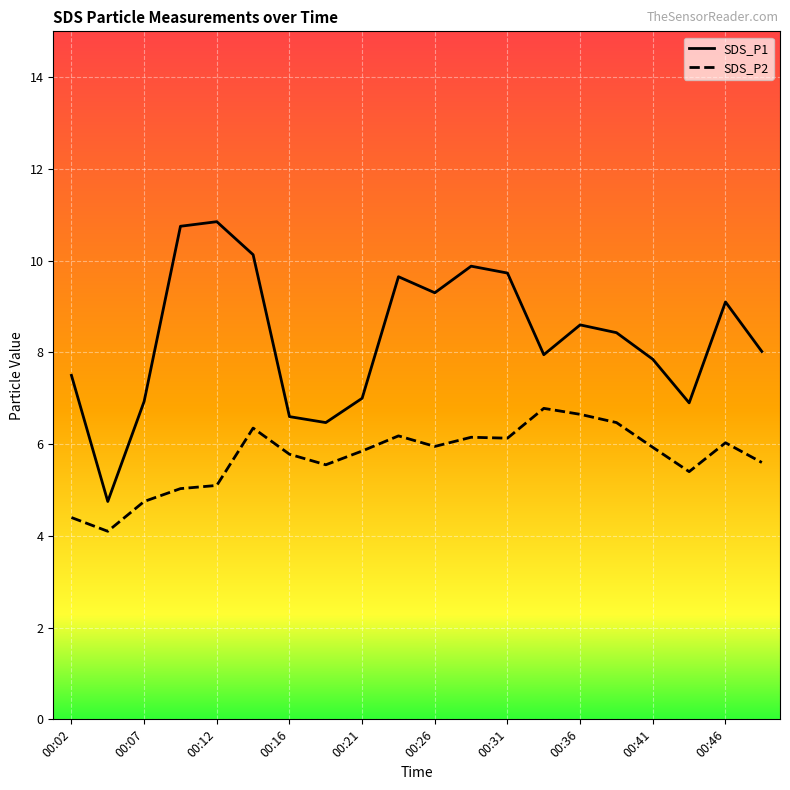

True or false: SDS_P1 and SDS_P2 cross at least once.

False